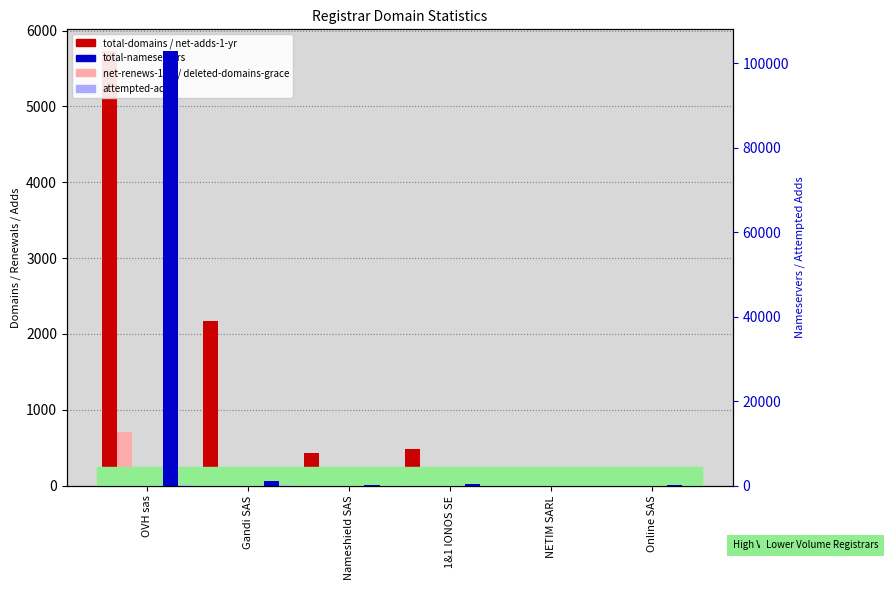

Is the value of total-nameservers at 1&1 IONOS SE greater than the value of total-domains at NETIM SARL?

Yes